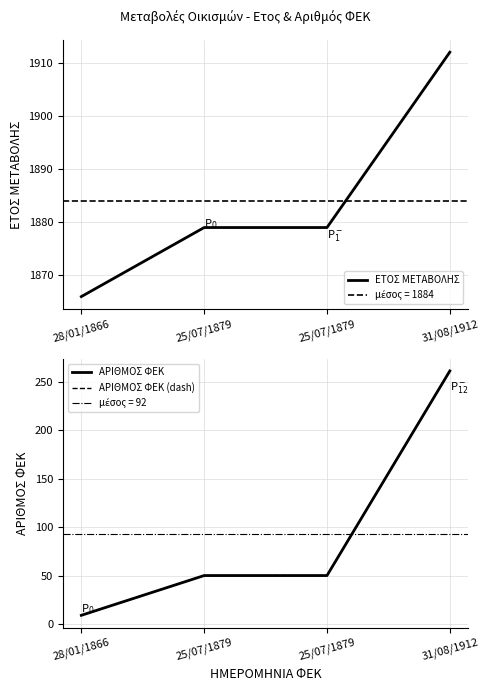

Reading left to right, transcribe all the data shown in this chart.

ΕΤΟΣ ΜΕΤΑΒΟΛΗΣ: 28/01/1866=1866	25/07/1879=1879	25/07/1879=1879	31/08/1912=1912
ΑΡΙΘΜΟΣ ΦΕΚ: 28/01/1866=9	25/07/1879=50	25/07/1879=50	31/08/1912=261
ΑΡΙΘΜΟΣ ΦΕΚ (dash): 28/01/1866=9	25/07/1879=50	25/07/1879=50	31/08/1912=261